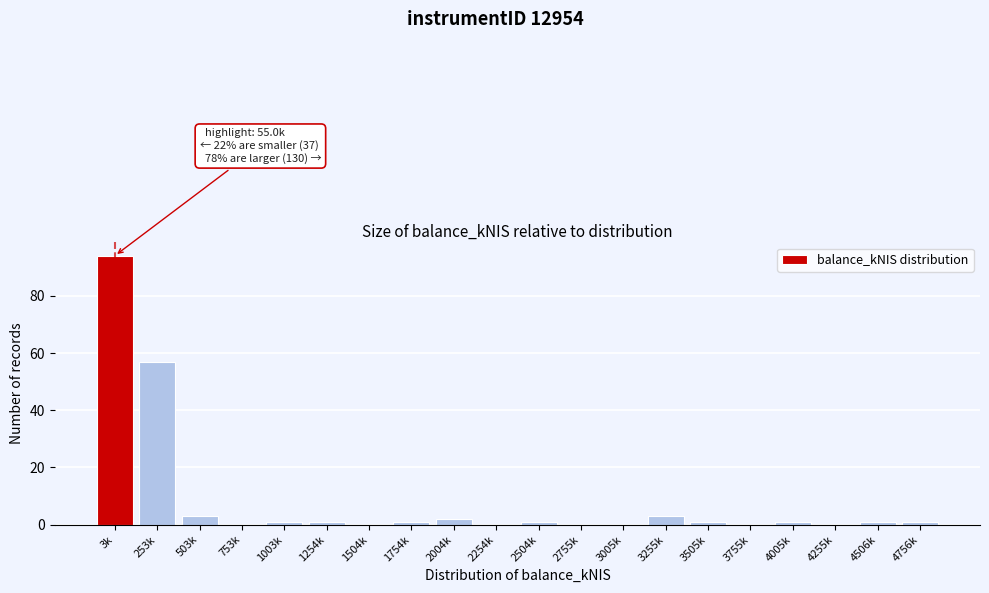

Reading left to right, what are all the values shown in this chart?

3k=94	253k=57	503k=3	753k=0	1003k=1	1254k=1	1504k=0	1754k=1	2004k=2	2254k=0	2504k=1	2755k=0	3005k=0	3255k=3	3505k=1	3755k=0	4005k=1	4255k=0	4506k=1	4756k=1